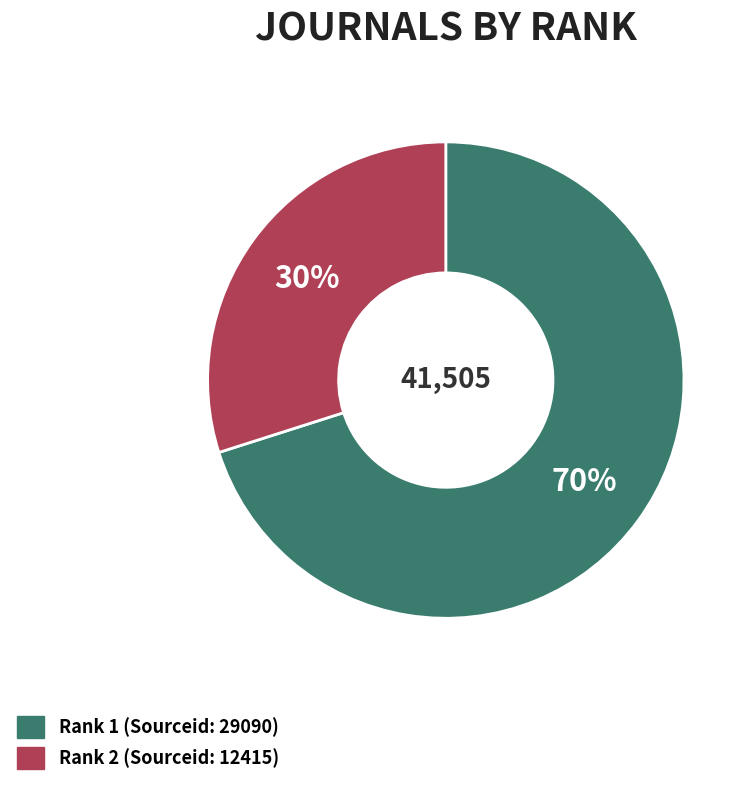

To the nearest percent, what is the average slice percentage?

50%